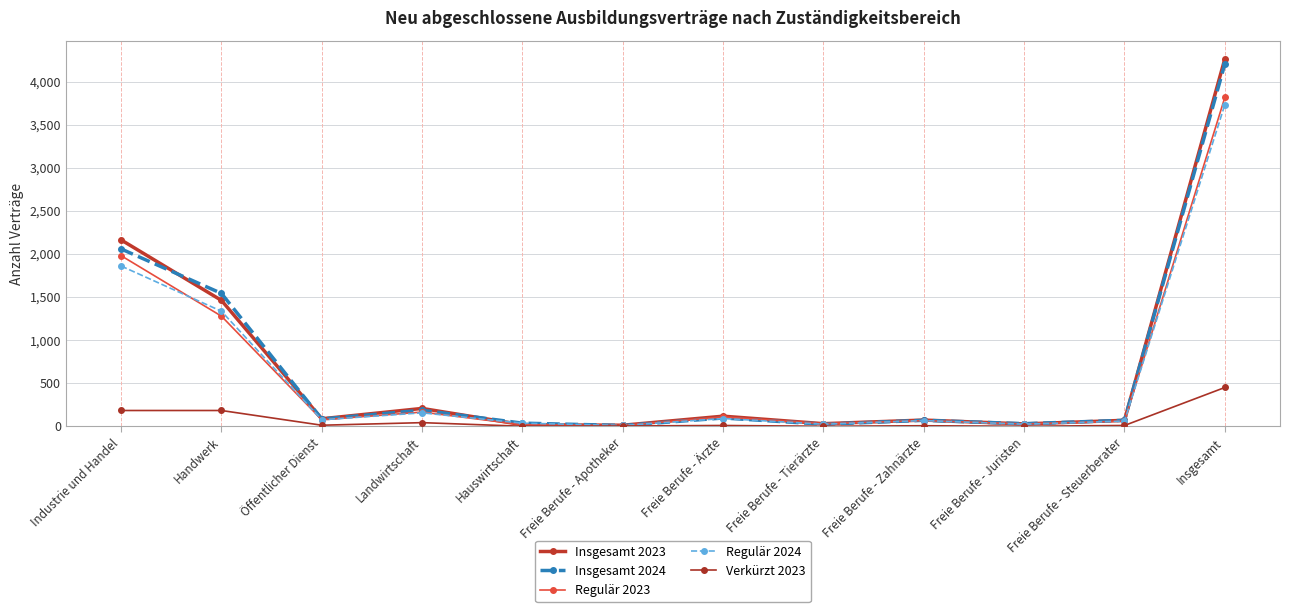

At which category is the sum across all series the highest?

Insgesamt